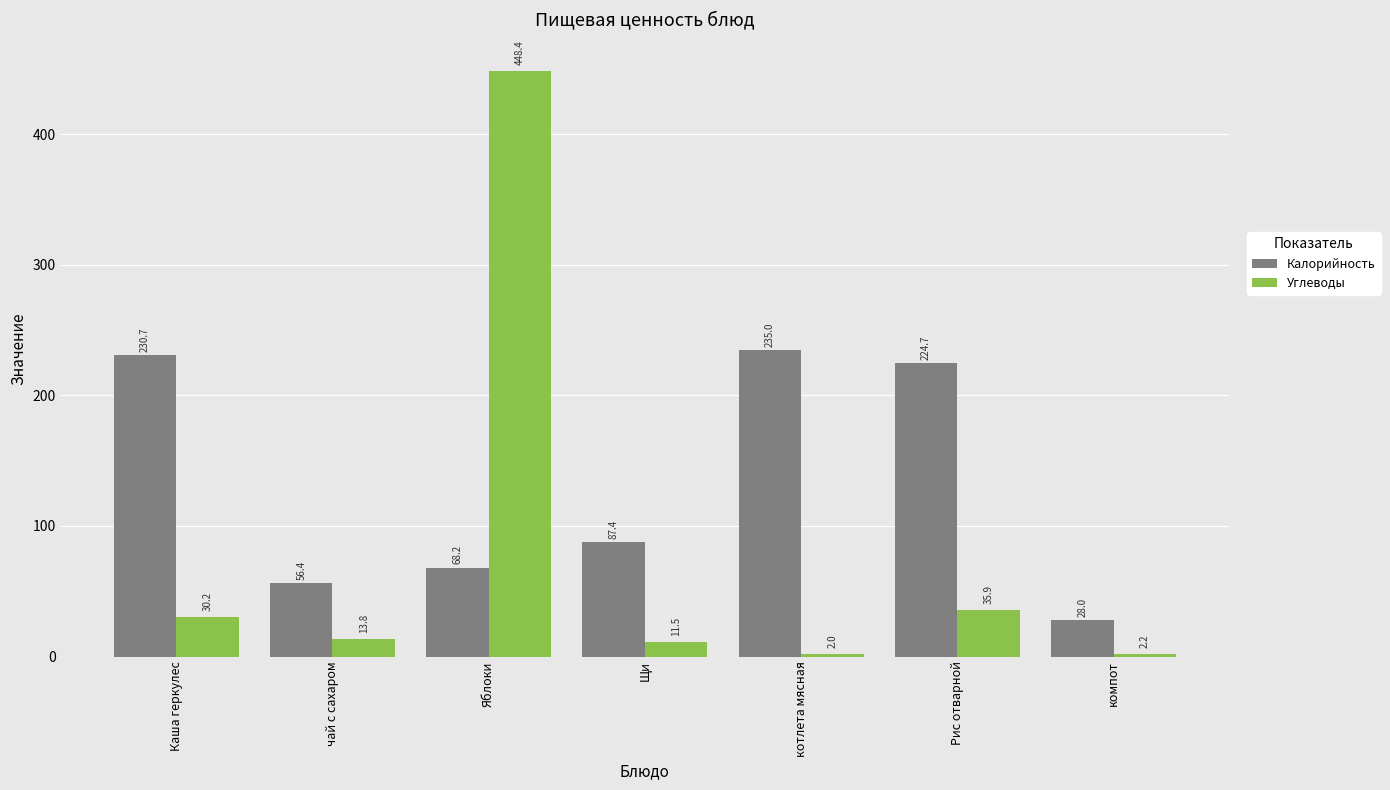

How many values in the Калорийность series are below 87?

3